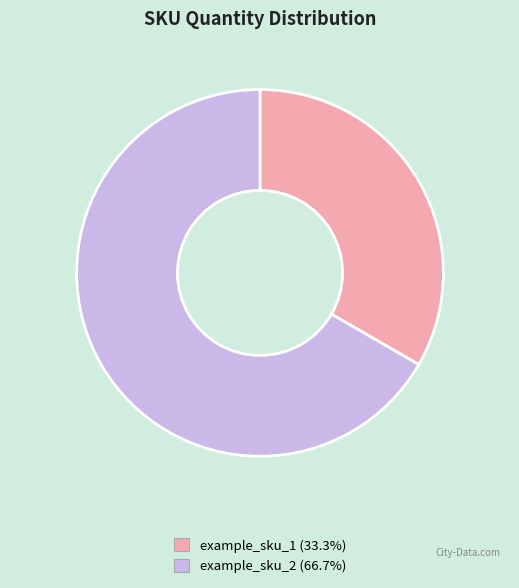

Which has a higher value, example_sku_2 or example_sku_1?

example_sku_2